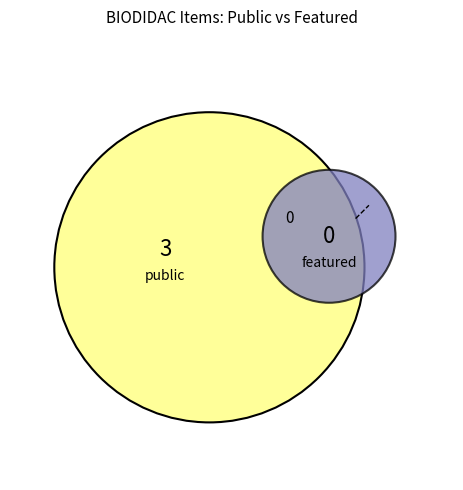

Rank the series by their average value, from highest to lowest.

public, featured